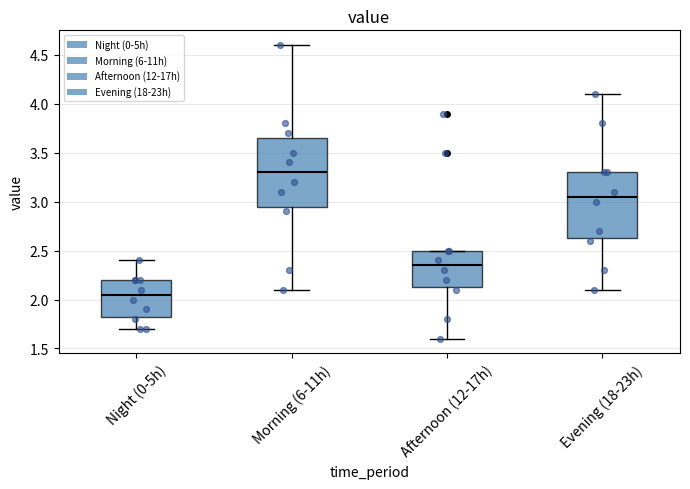

Where is the upper edge of the box for Morning (6-11h) on the y-axis? The values are not printed on the chart, so give them approximately, as read against the axis.

3.65